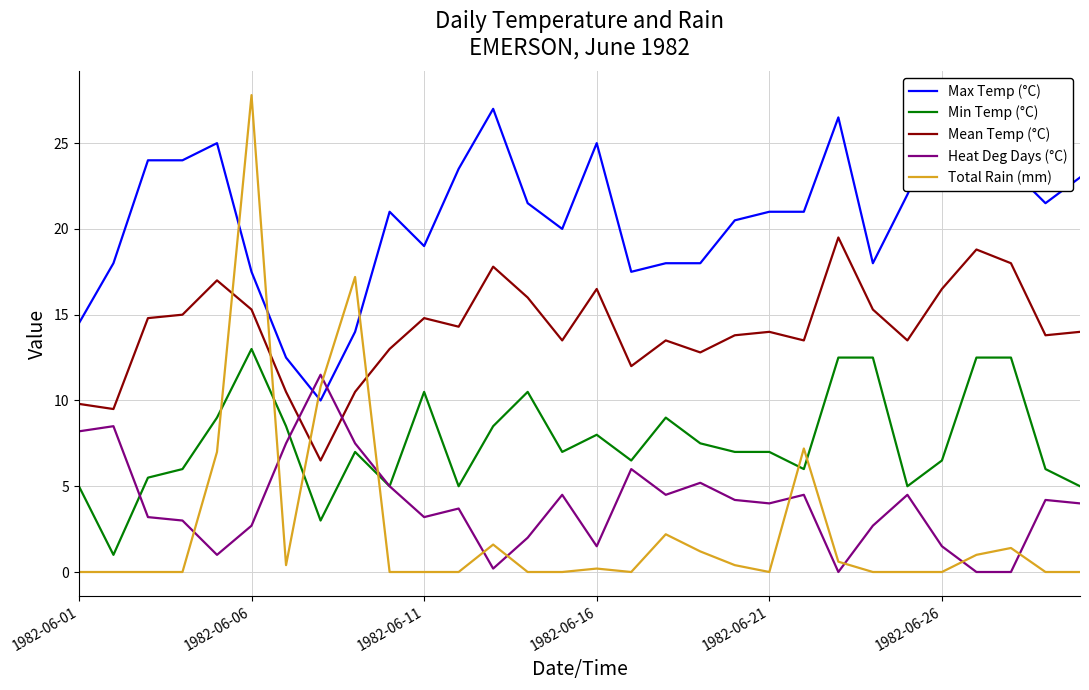

Rank the series by their maximum value, from lowest to highest.

Heat Deg Days (°C), Min Temp (°C), Mean Temp (°C), Max Temp (°C), Total Rain (mm)